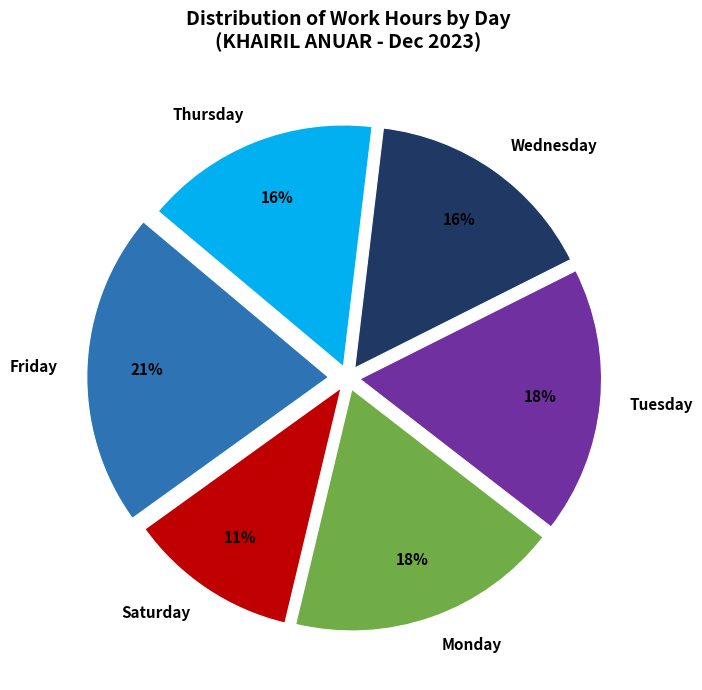

Is it true that Monday is 27% of the pie?

False